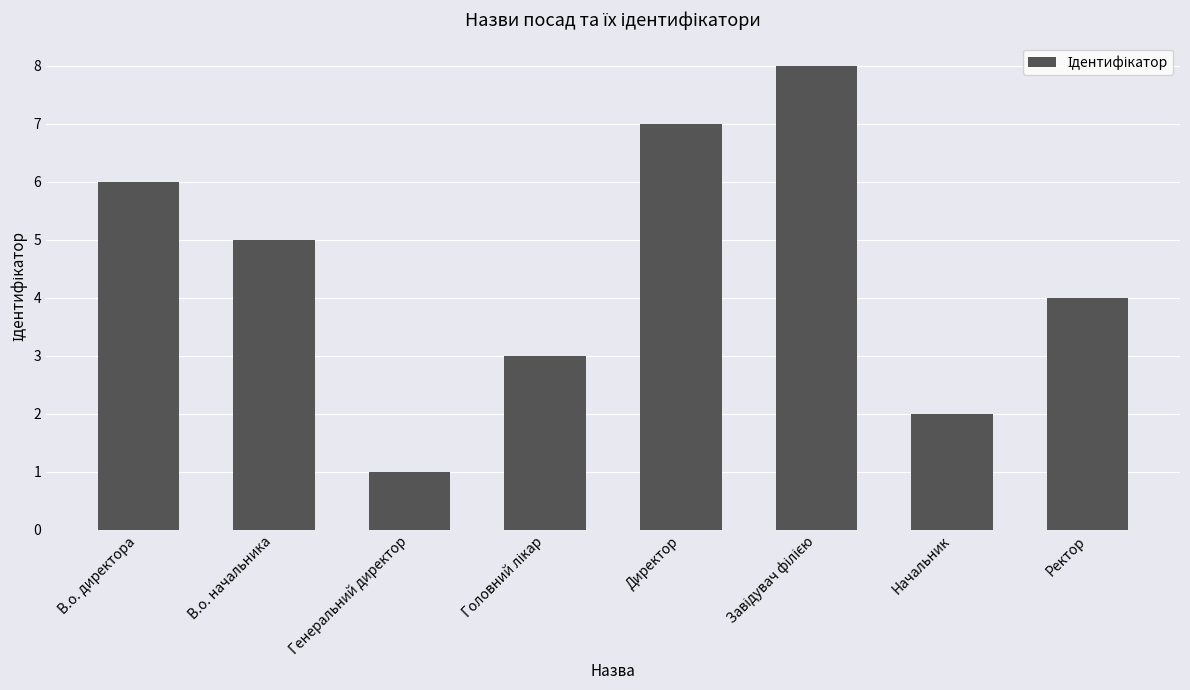

What is the change in value from В.о. директора to Директор?

+1